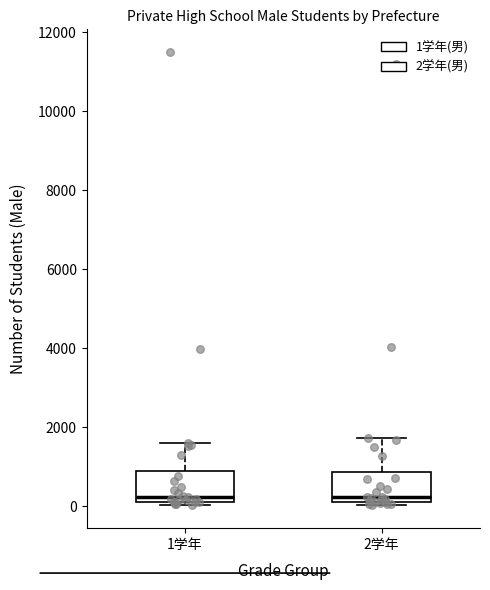

Where is the upper edge of the box for 2学年 on the y-axis? The values are not printed on the chart, so give them approximately, as read against the axis.

800